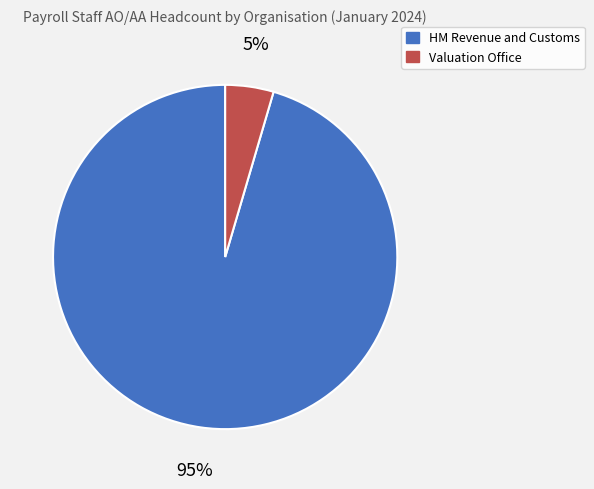

Is Valuation Office the majority of the pie?

No